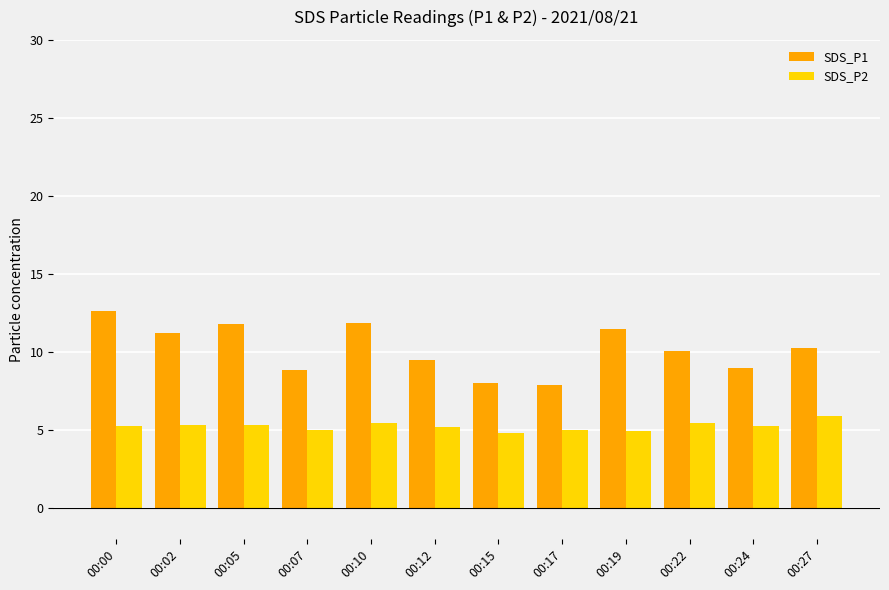

What is the difference between the maximum and minimum values in the SDS_P1 series?

4.7